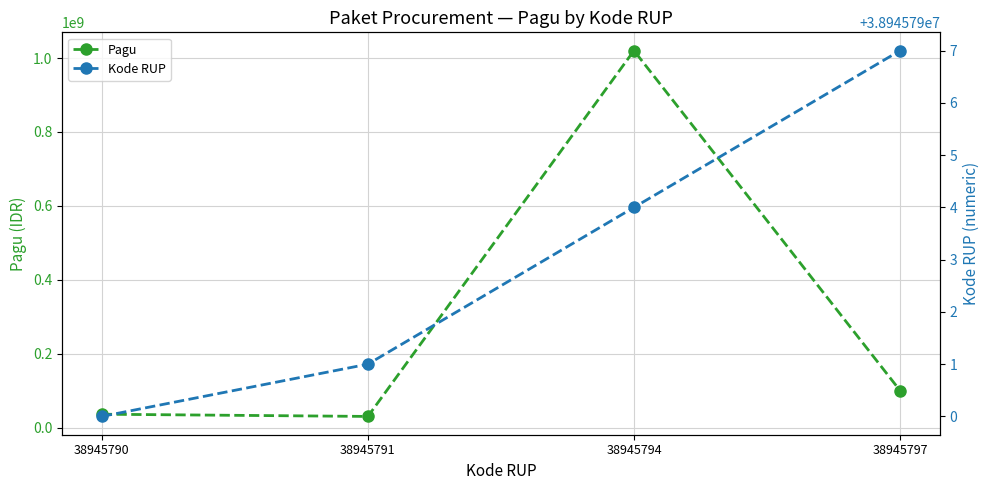

What is the value of the Kode RUP point at the 4th from the left?

38945797